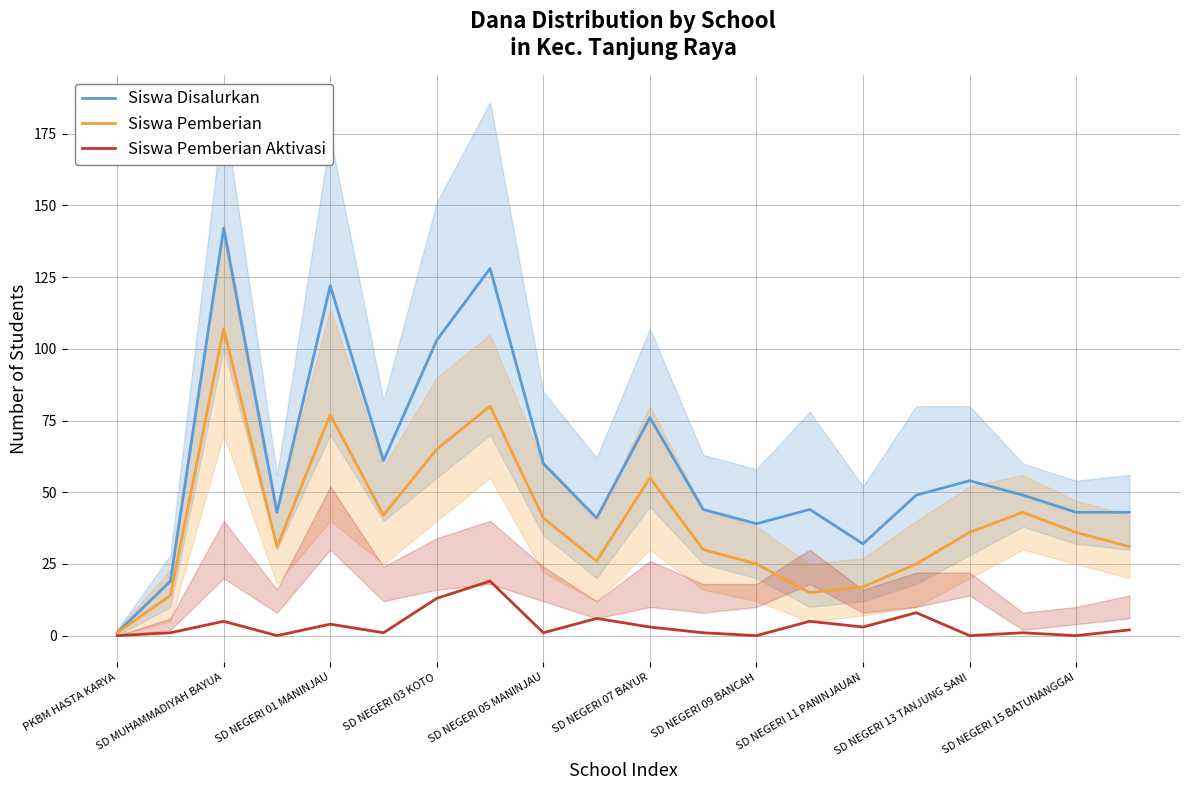

True or false: Siswa Pemberian and Siswa Disalurkan cross at least once.

False